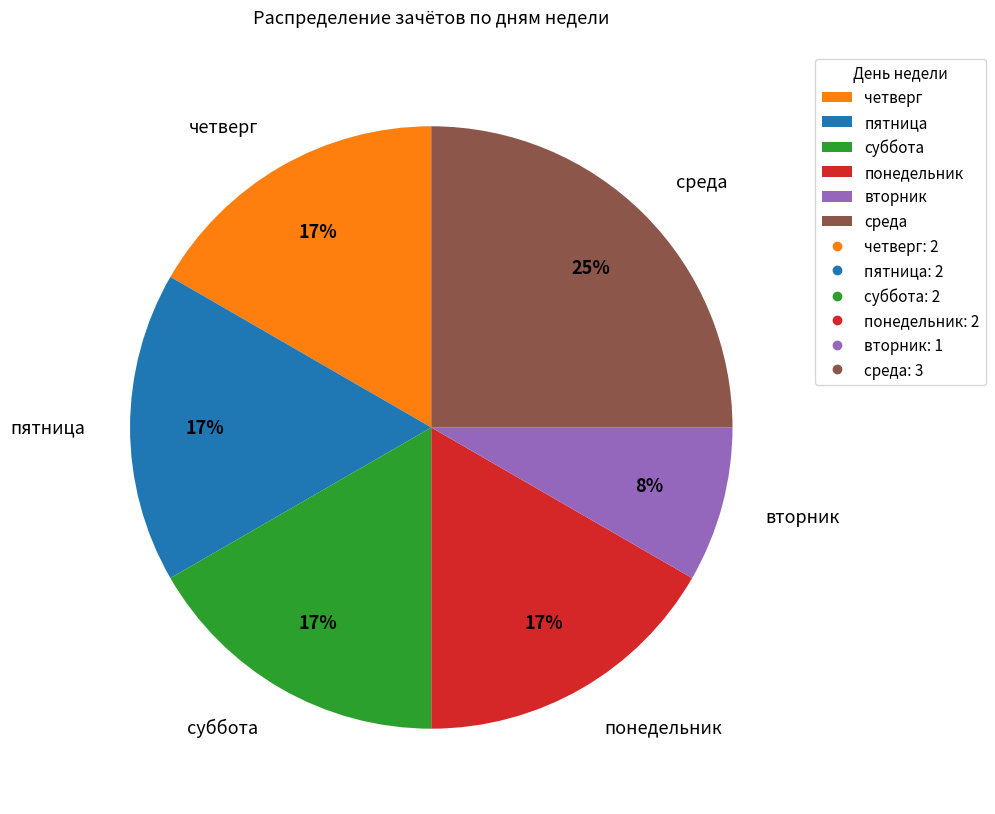

True or false: четверг accounts for 17% of the total.

True